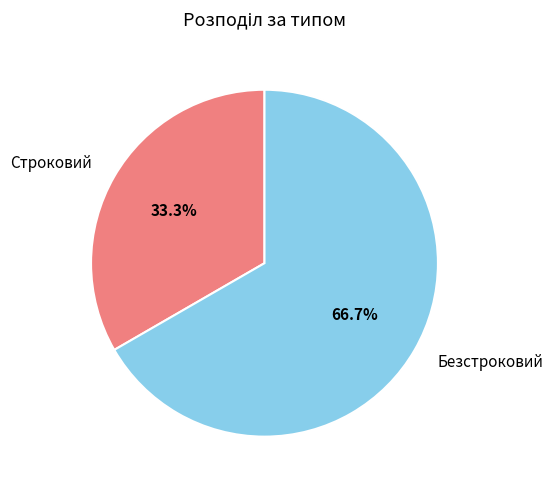

To the nearest percent, what is the difference between the Строковий and Безстроковий slice percentages?

33%